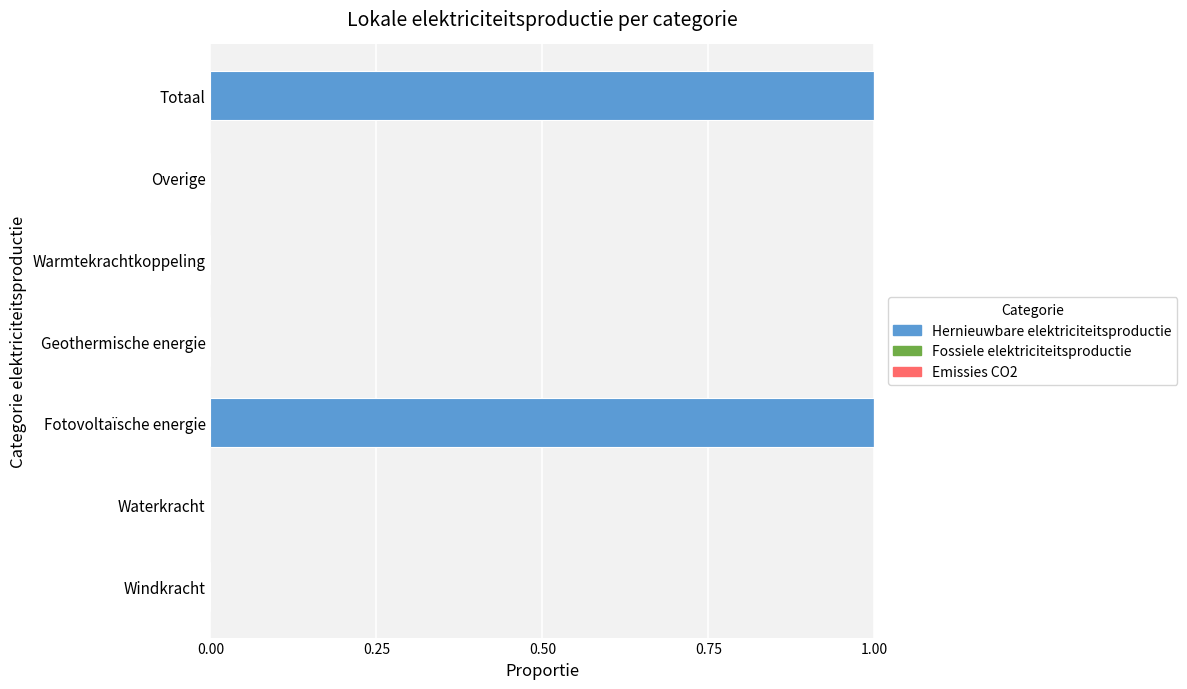

Which has a higher value, Warmtekrachtkoppeling or Fotovoltaïsche energie?

Fotovoltaïsche energie